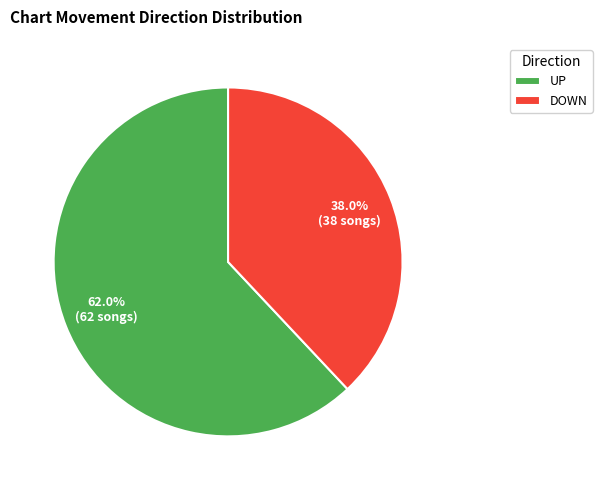

Is UP the majority of the pie?

Yes